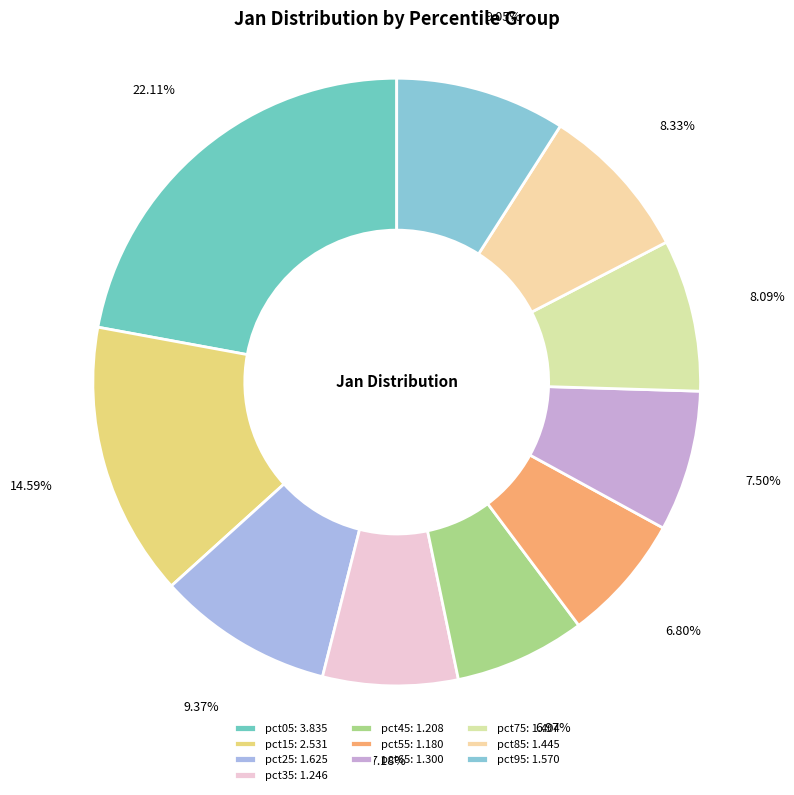

Count the number of slices in the pie.

10